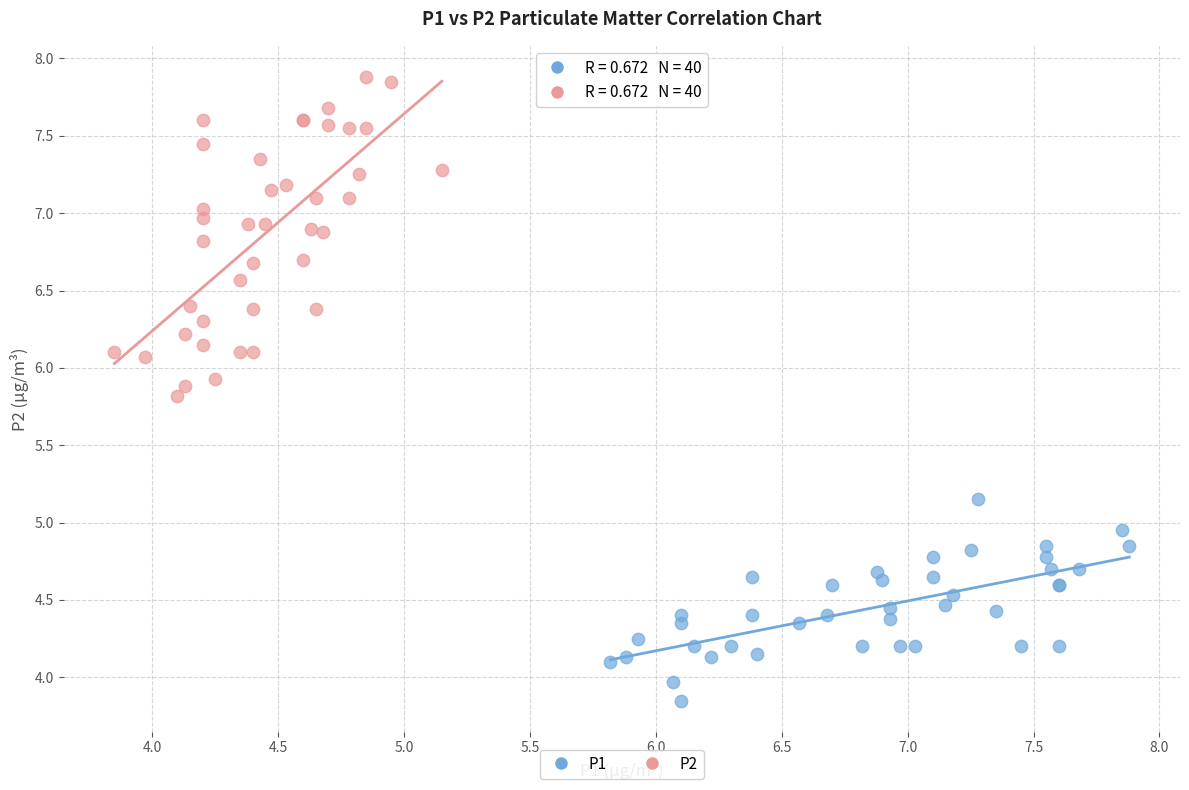

Which series contains the highest Y value?

P2